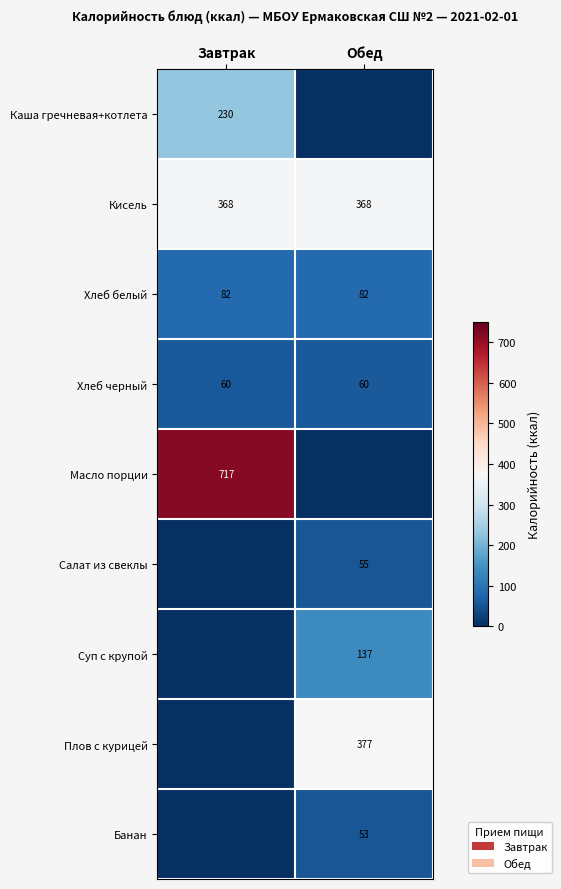

What is the sum of the Кисель values at Обед and Завтрак?

736